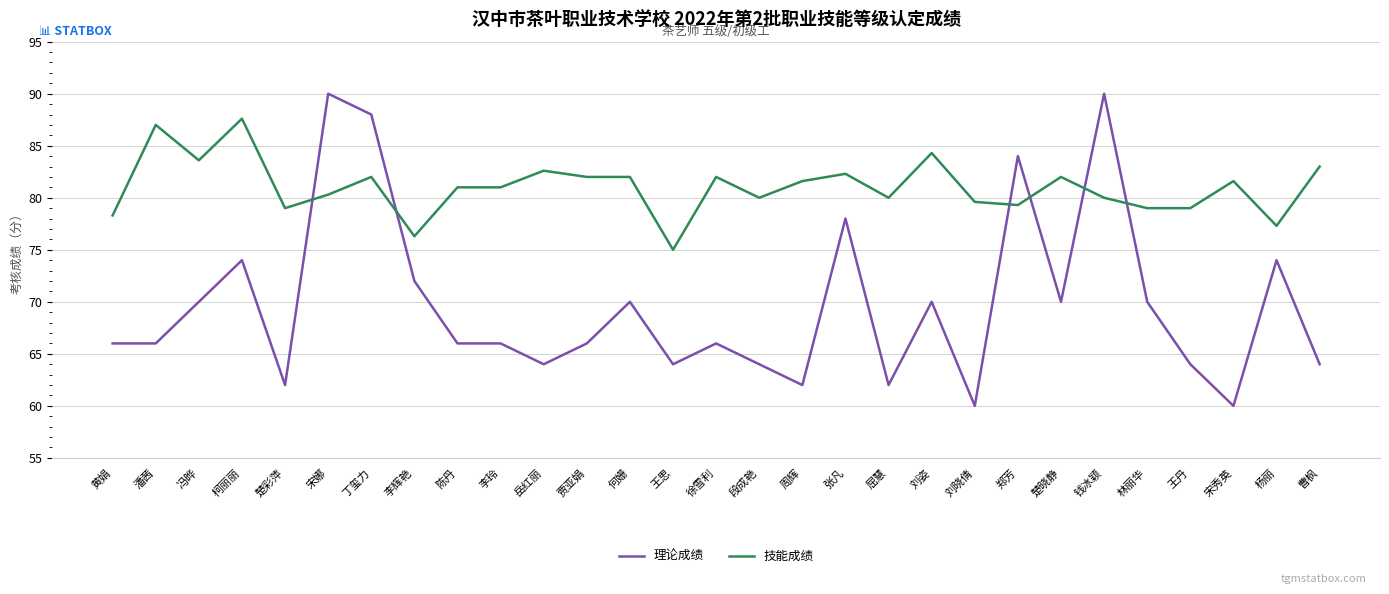

What are all the series names shown in the legend?

理论成绩, 技能成绩